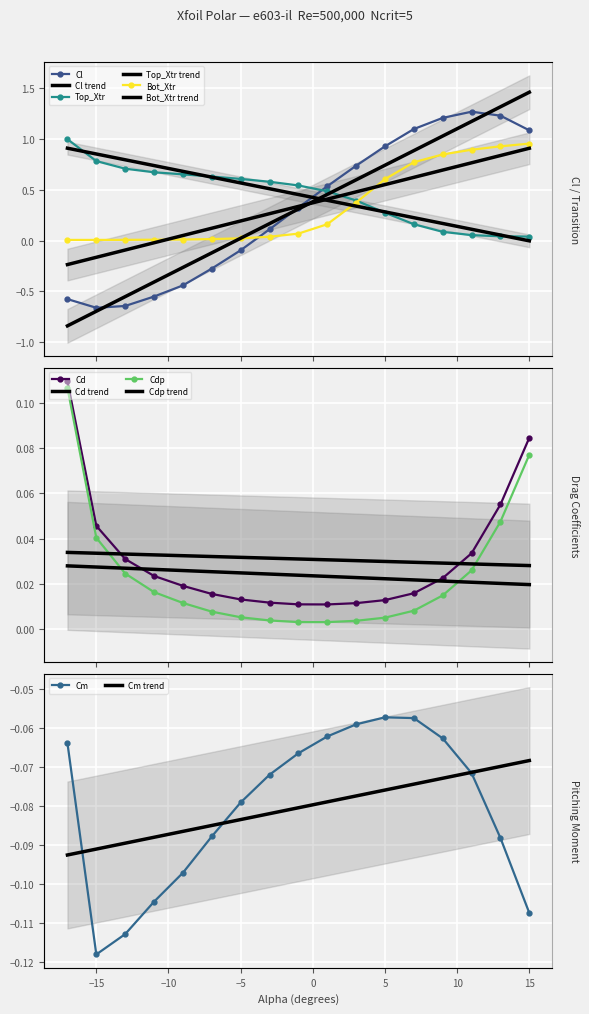

What is the maximum value shown in the chart?

1.3